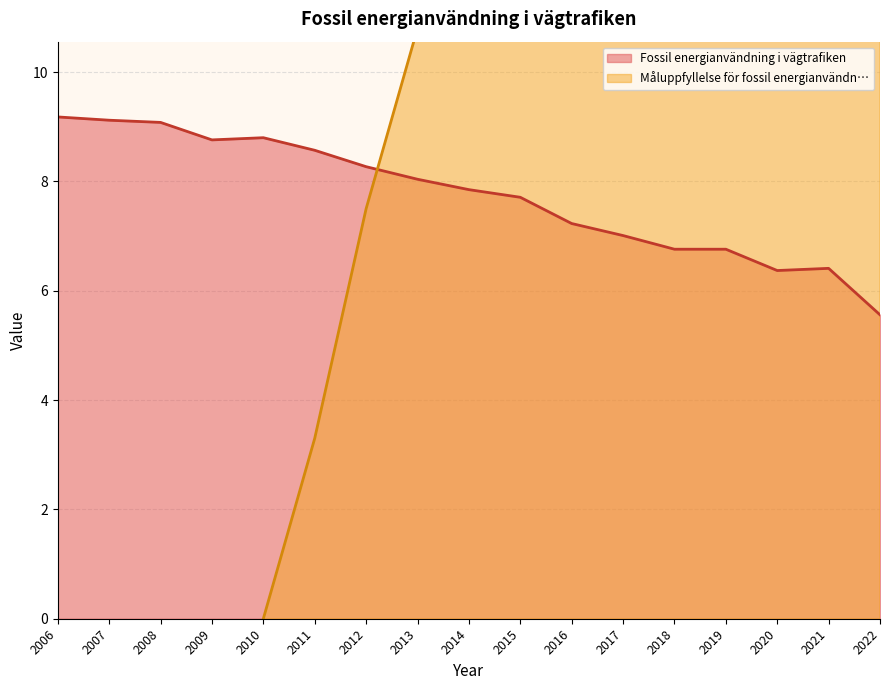

What is the value of the 13th point from the left?

6.8